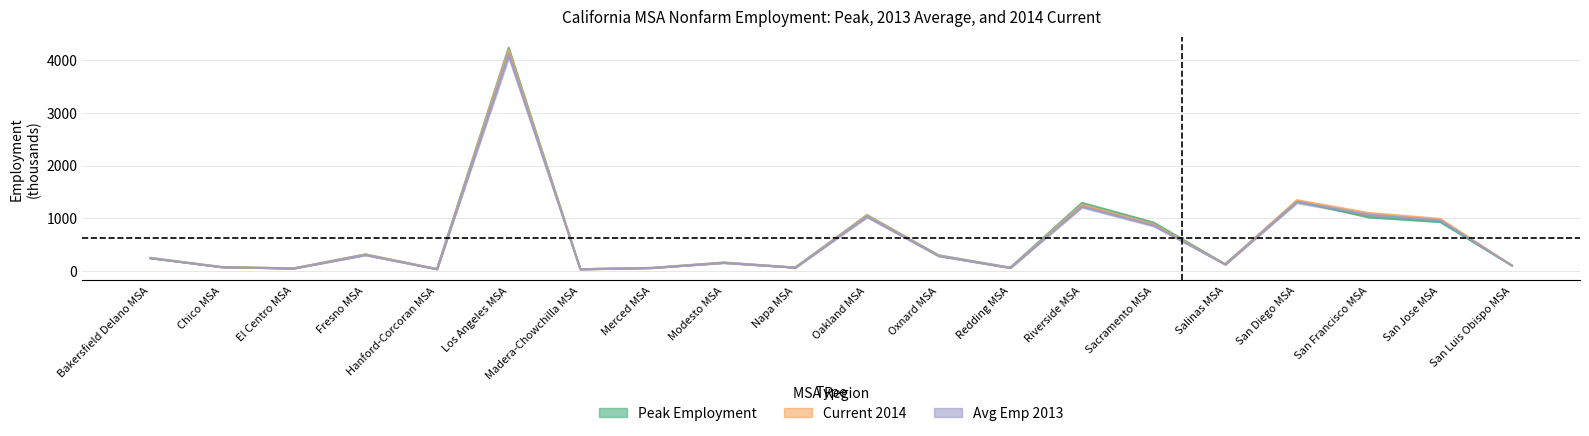

What is the highest value of the Avg Emp 2013 (col_8) series?

4113.4